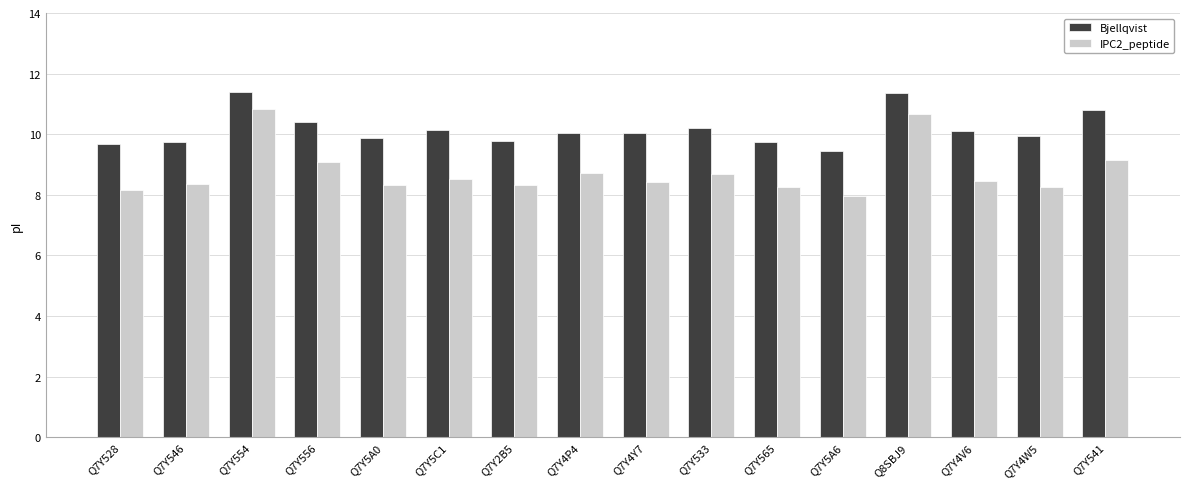

At which category does the chart reach its minimum across all series?

Q7Y5A6